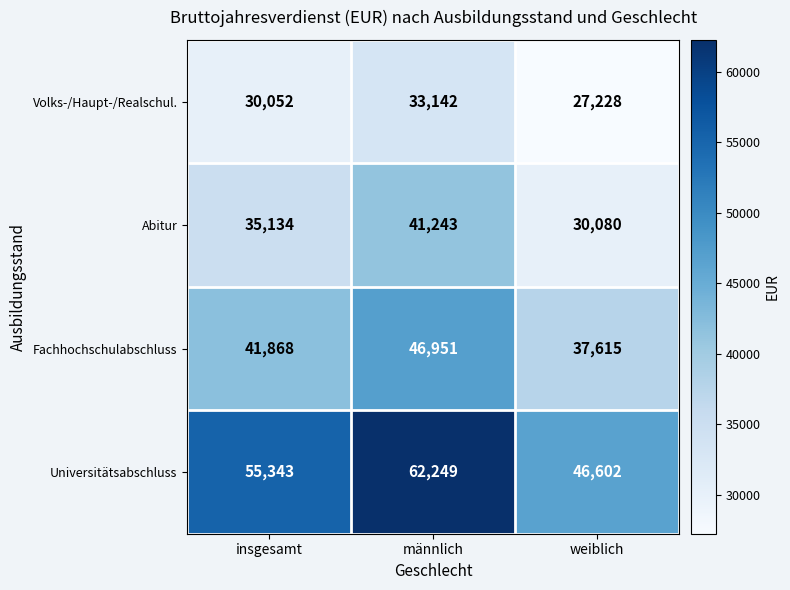

Reading left to right, extract all data points from this chart.

Volks-/Haupt-/Realschul.: 30052	33142	27228
Abitur: 35134	41243	30080
Fachhochschulabschluss: 41868	46951	37615
Universitätsabschluss: 55343	62249	46602